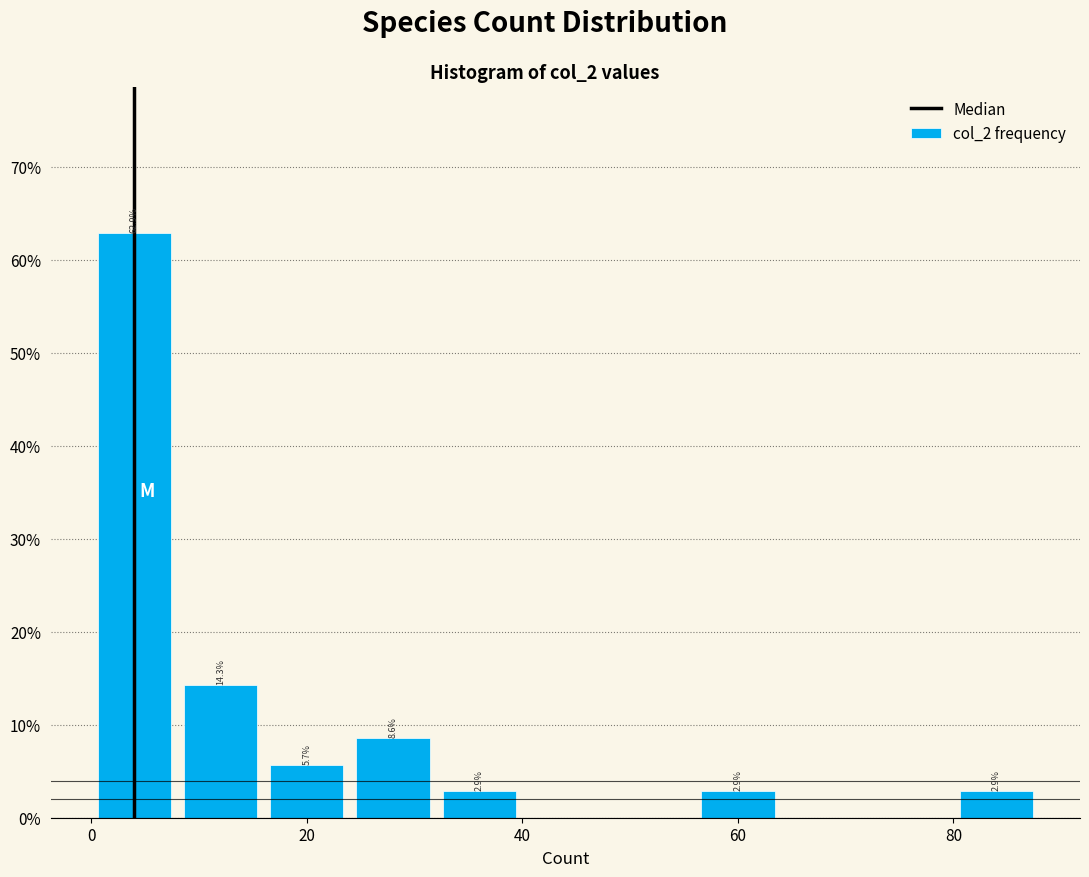

Which range on the x-axis has the tallest bar?

0 to 8